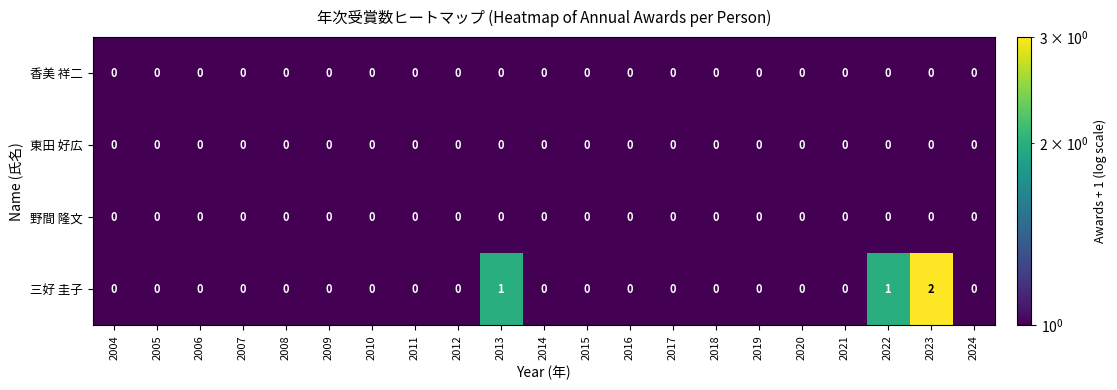

What is the greatest value displayed?

2